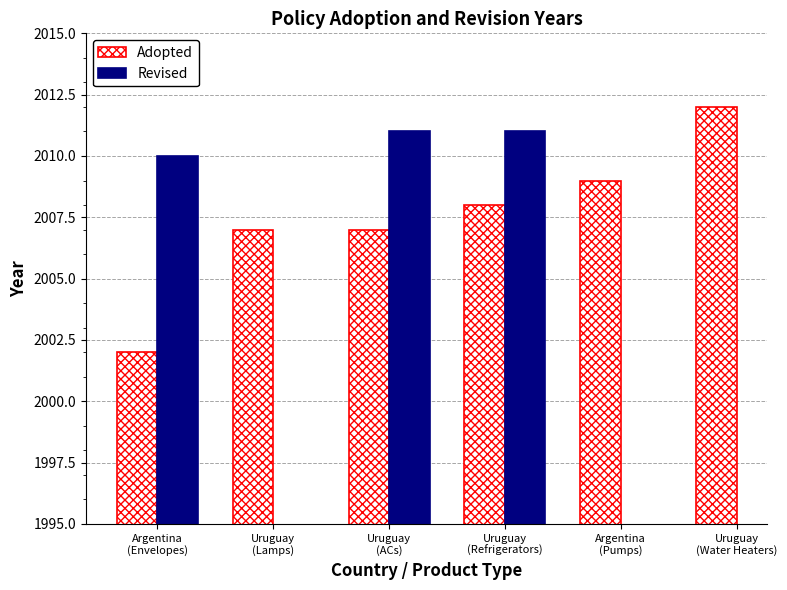

What is the sum of all Adopted values?

12045